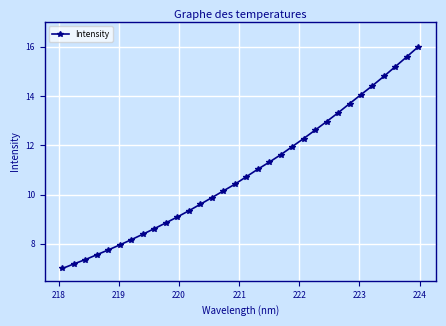

True or false: the data has more than 0 interior local peaks.

False